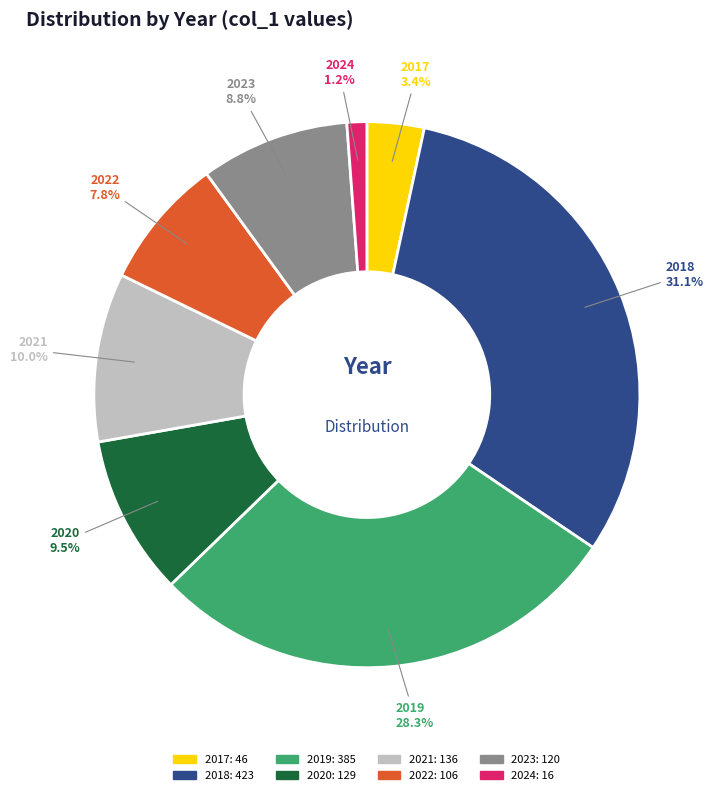

Rank the categories by value from highest to lowest.

2018, 2019, 2021, 2020, 2023, 2022, 2017, 2024